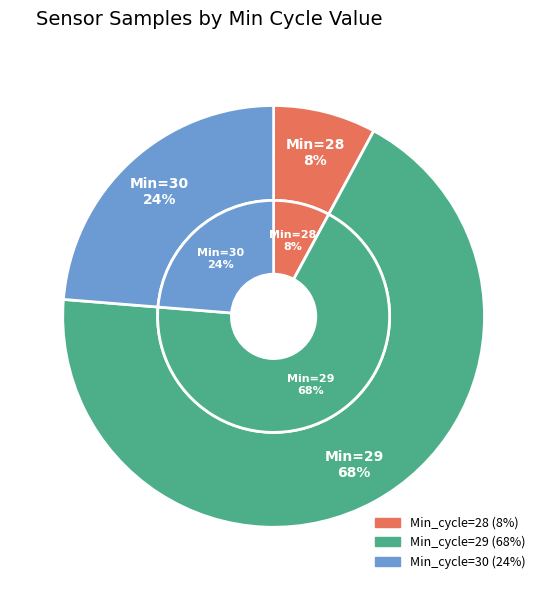

The 29 slice represents 19% of the pie. True or false?

False